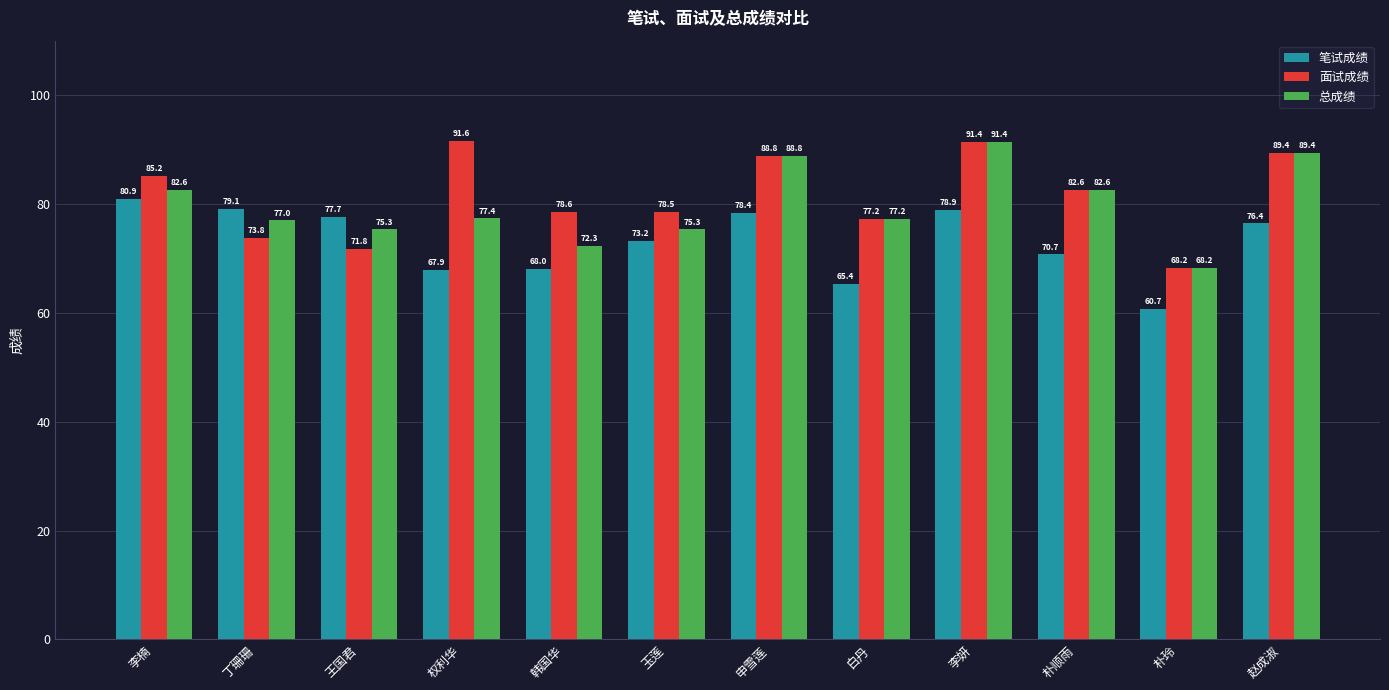

Which series has the largest range (max minus min)?

面试成绩